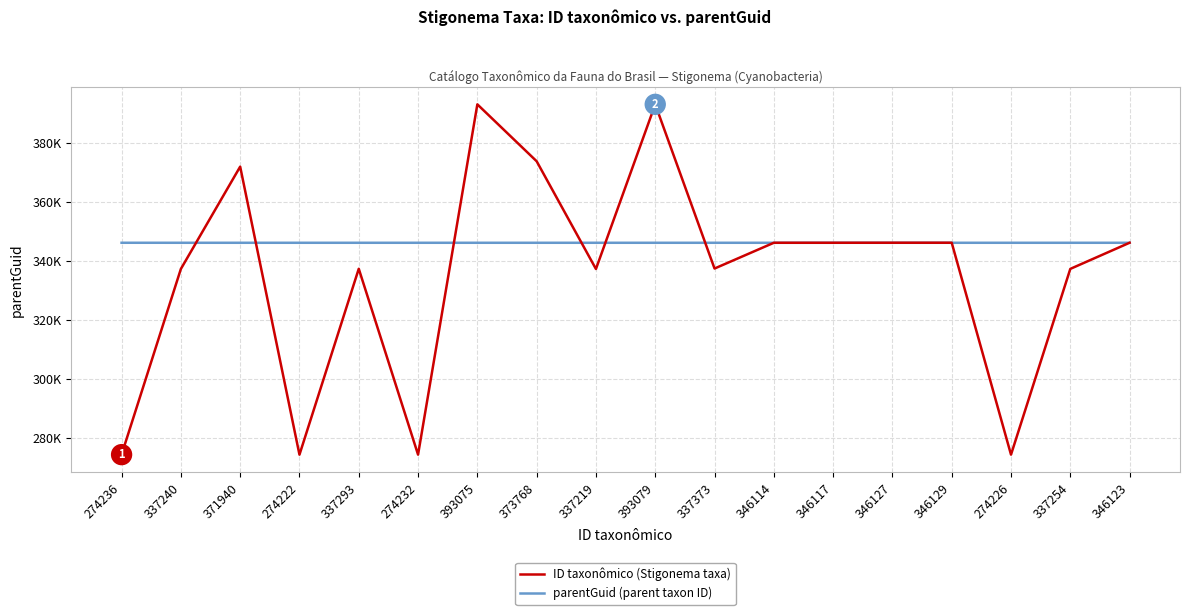

At which label does parentGuid (parent taxon ID) reach its peak?

274236